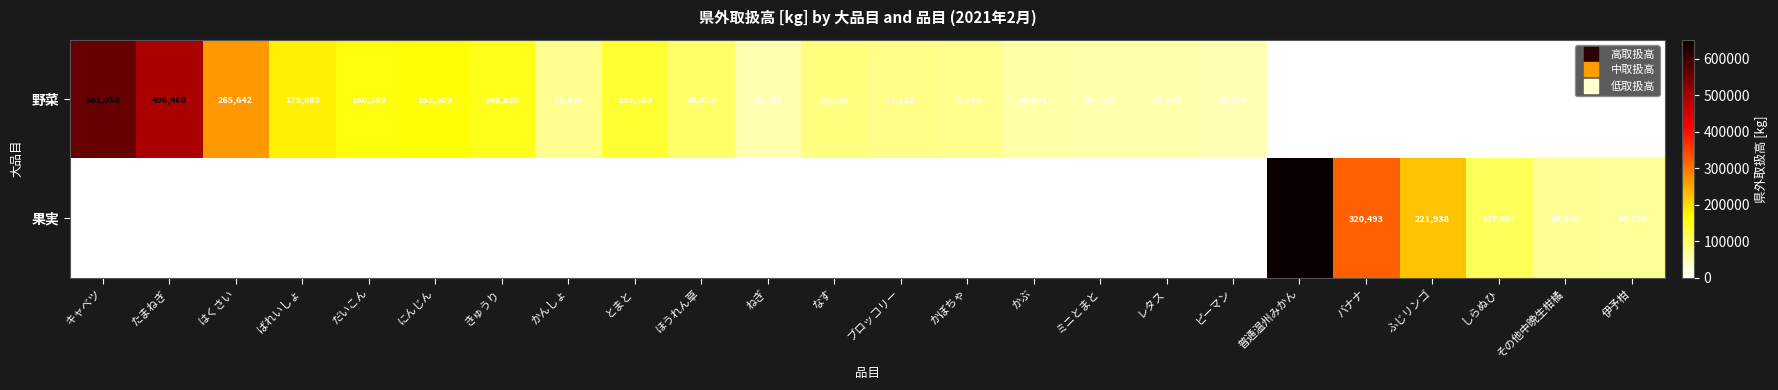

Which series has the largest total across all categories?

野菜